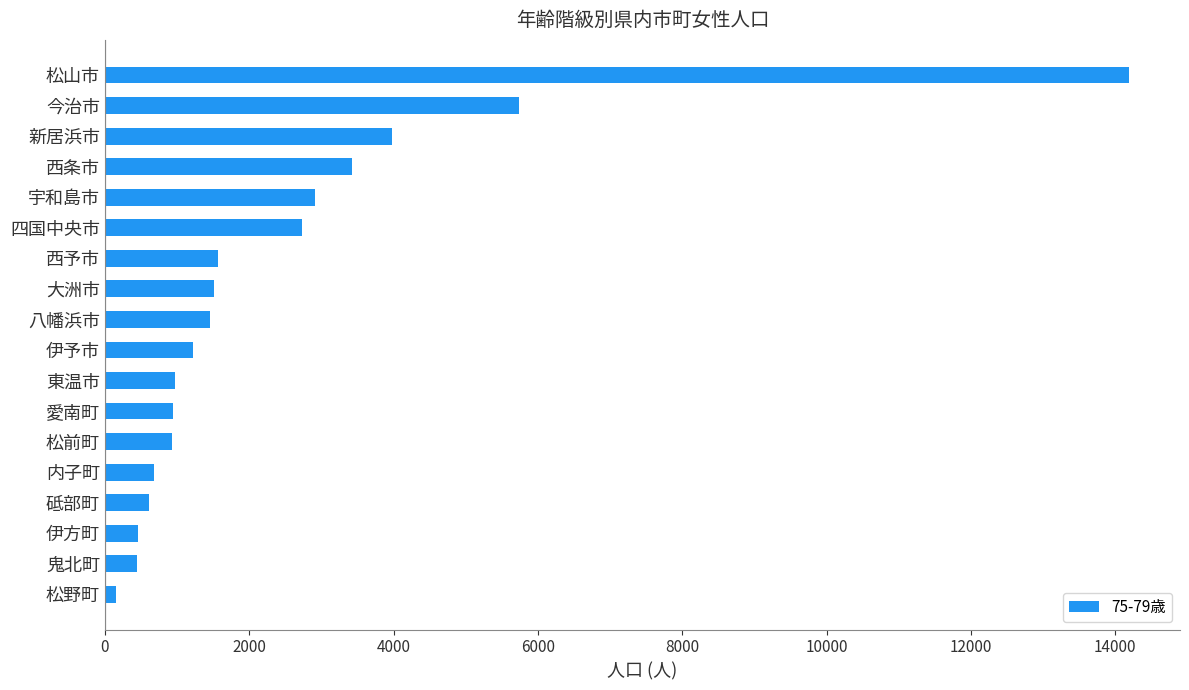

How many series are shown in this chart?

1